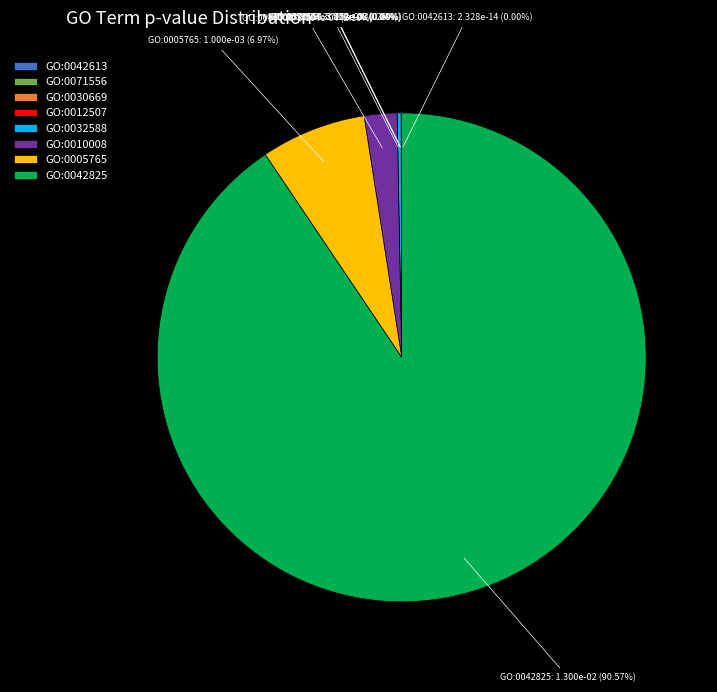

Which slice is the largest?

GO:0042825